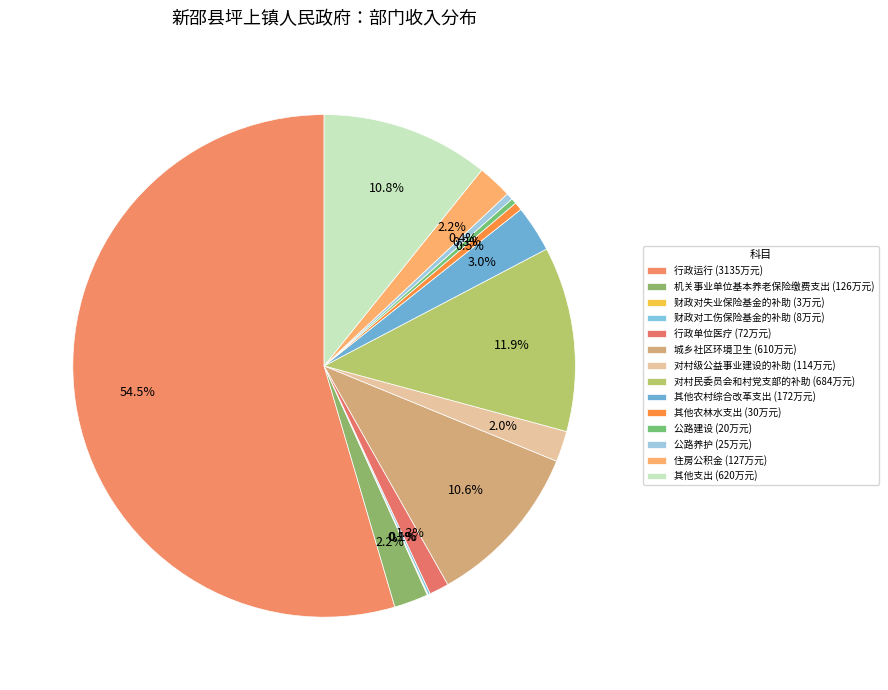

Does any single category account for the majority?

Yes